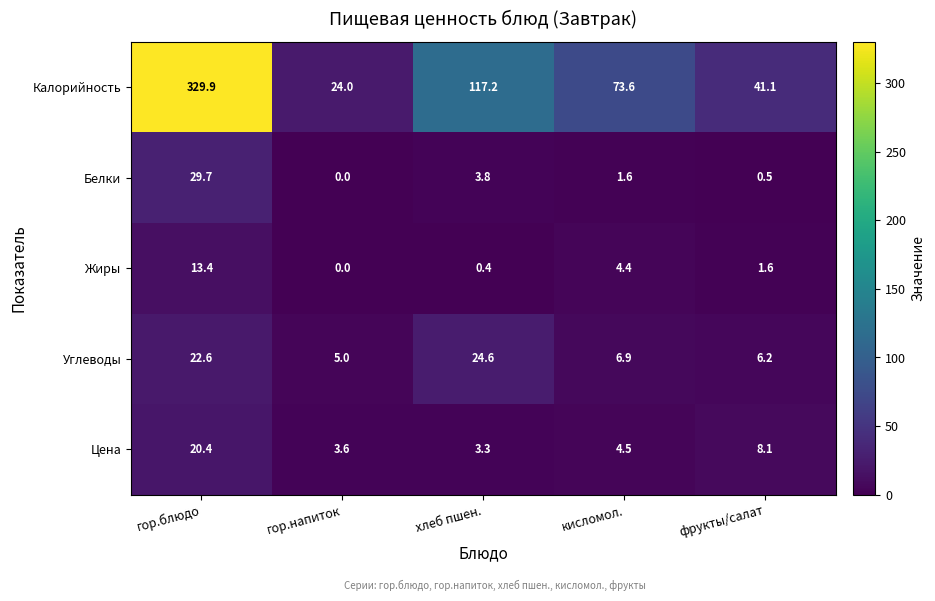

How many categories are shown in the chart?

5